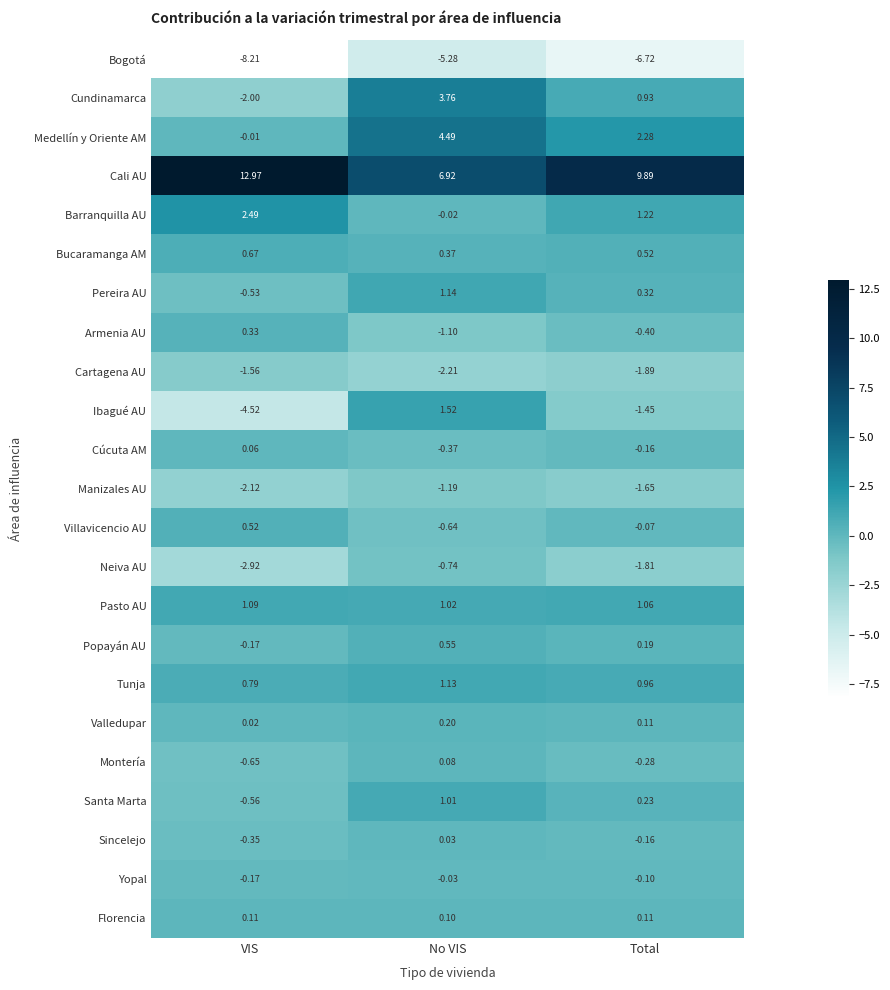

At which category is the sum across all series the highest?

No VIS